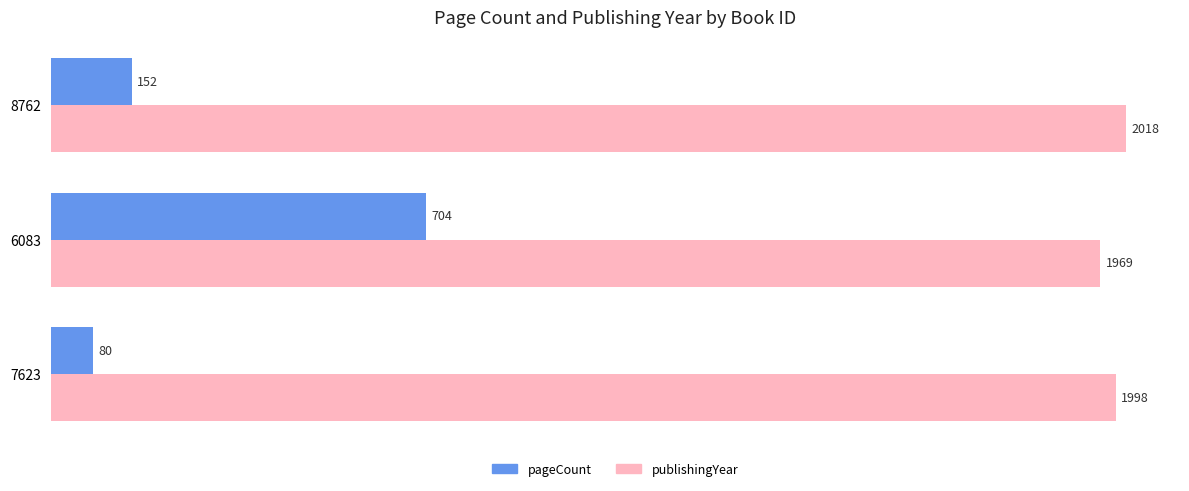

What is the difference between the second highest and minimum values in the publishingYear series?

29